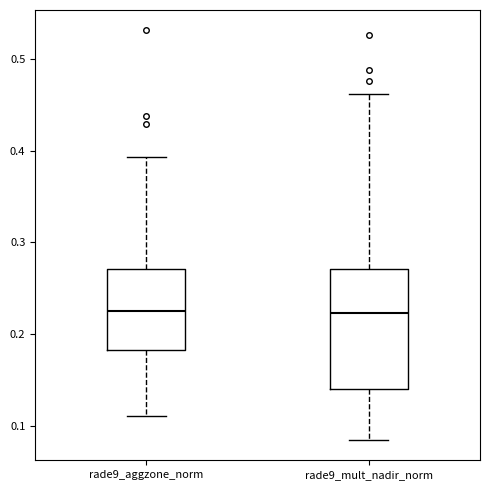

Reading left to right, read every box against the y-axis: the position of its median line, the range the box covers, and the ends of its whiskers. The values are not printed on the chart, so give them approximately, as read against the axis.

rade9_aggzone_norm: median 0.23, box 0.18 to 0.27, whiskers 0.11 to 0.39
rade9_mult_nadir_norm: median 0.22, box 0.14 to 0.27, whiskers 0.08 to 0.46